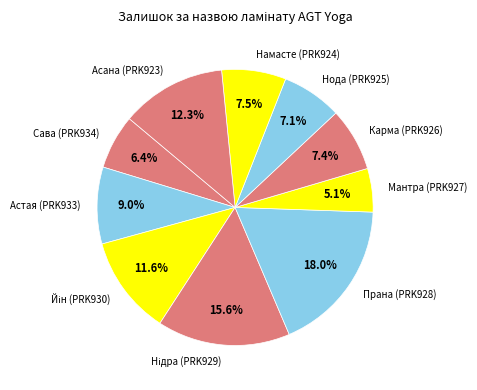

What is the smallest slice in the pie chart?

Мантра (PRK927)